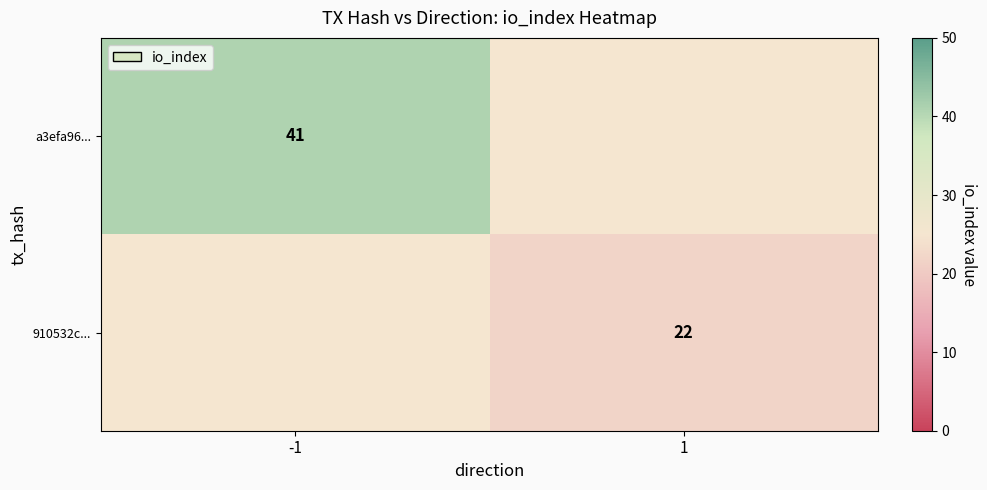

Between -1 and 1, which is larger?

-1